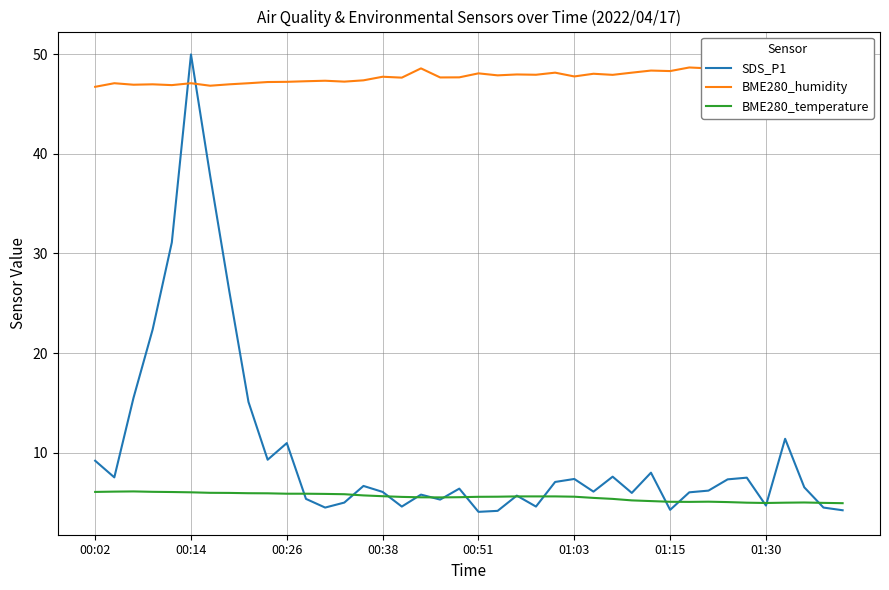

Does the chart have visible grid lines?

Yes